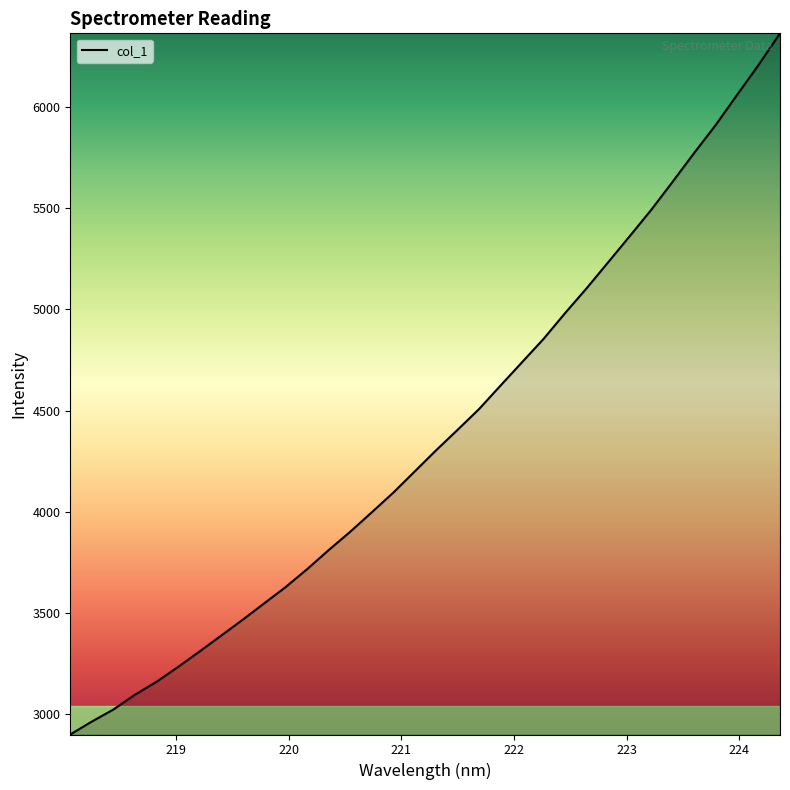

What is the maximum value shown in the chart?

6363.2